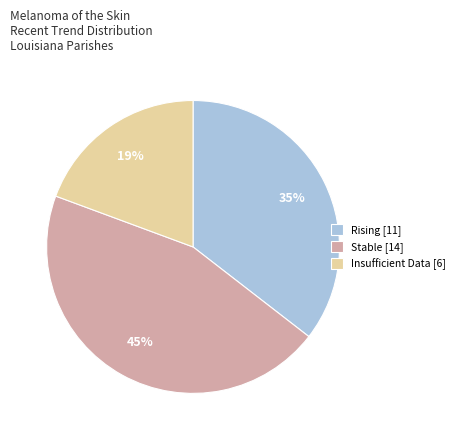

How many slices are in this pie chart?

3